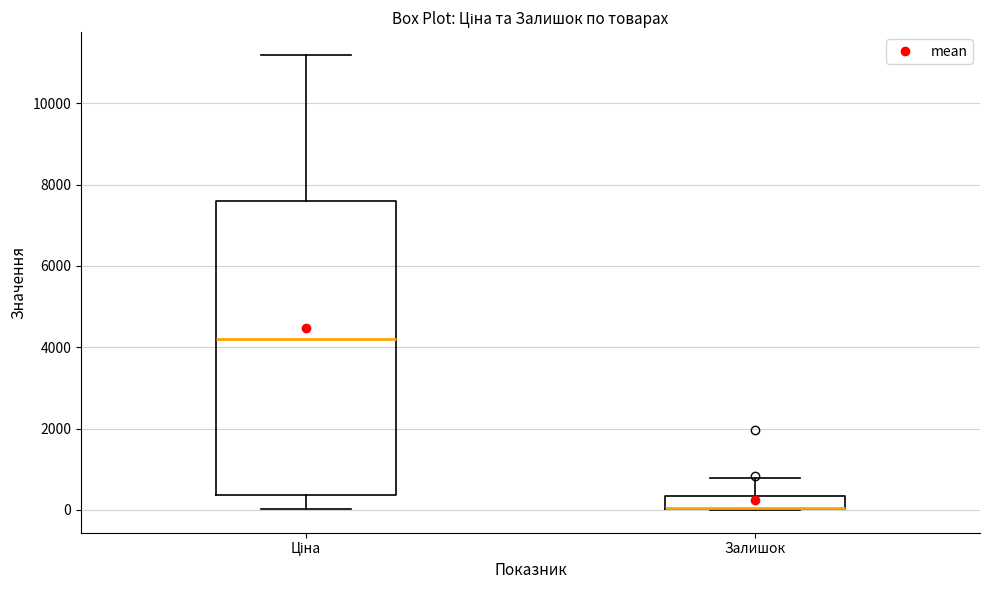

Reading left to right, read every box against the y-axis: the position of its median line, the range the box covers, and the ends of its whiskers. The values are not printed on the chart, so give them approximately, as read against the axis.

Ціна: median 4200, box 400 to 7600, whiskers 0 to 11200
Залишок: median 0 (drawn on the box's lower edge), box 0 to 400, whiskers 0 to 800